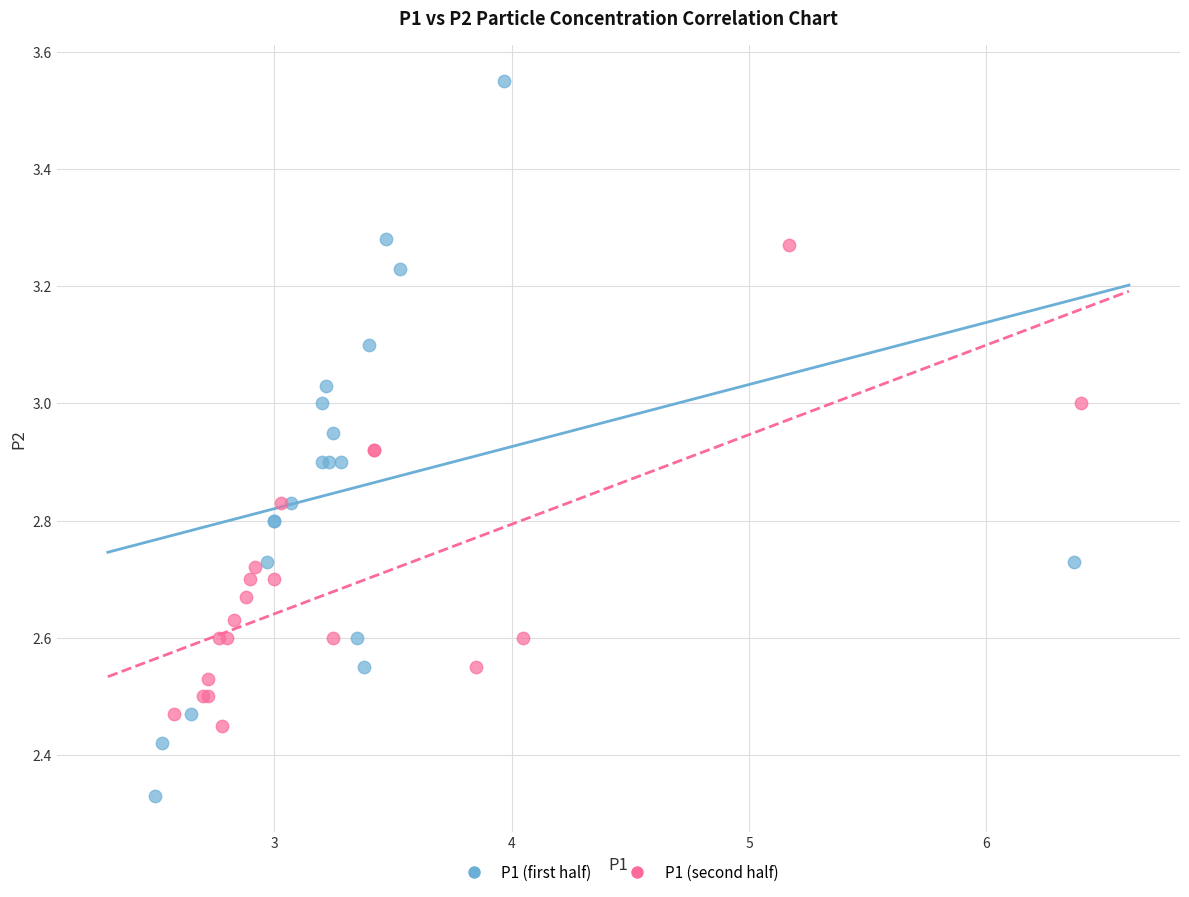

Which series has the widest spread of Y values?

P1 (first half)